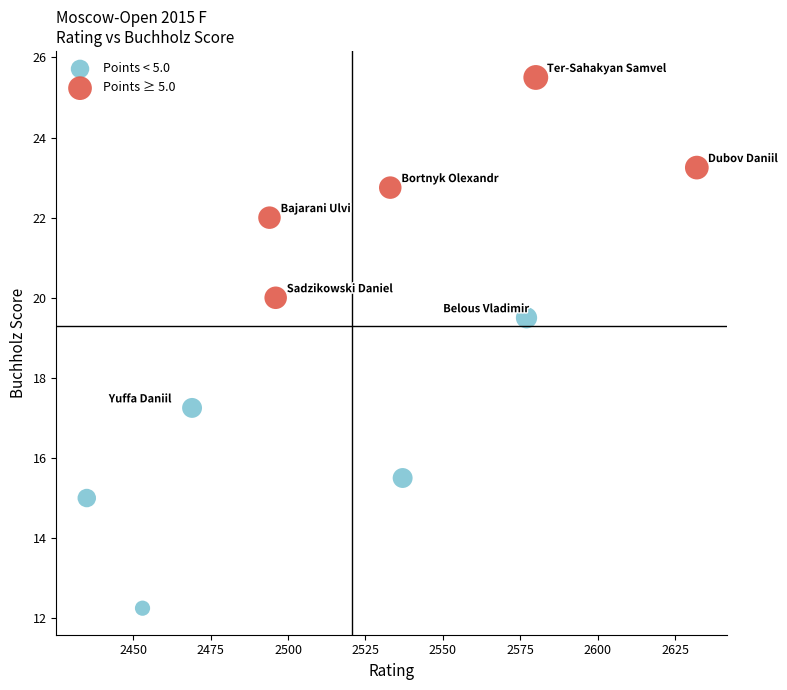

Which series has the largest Y range (max minus min)?

Points < 5.0